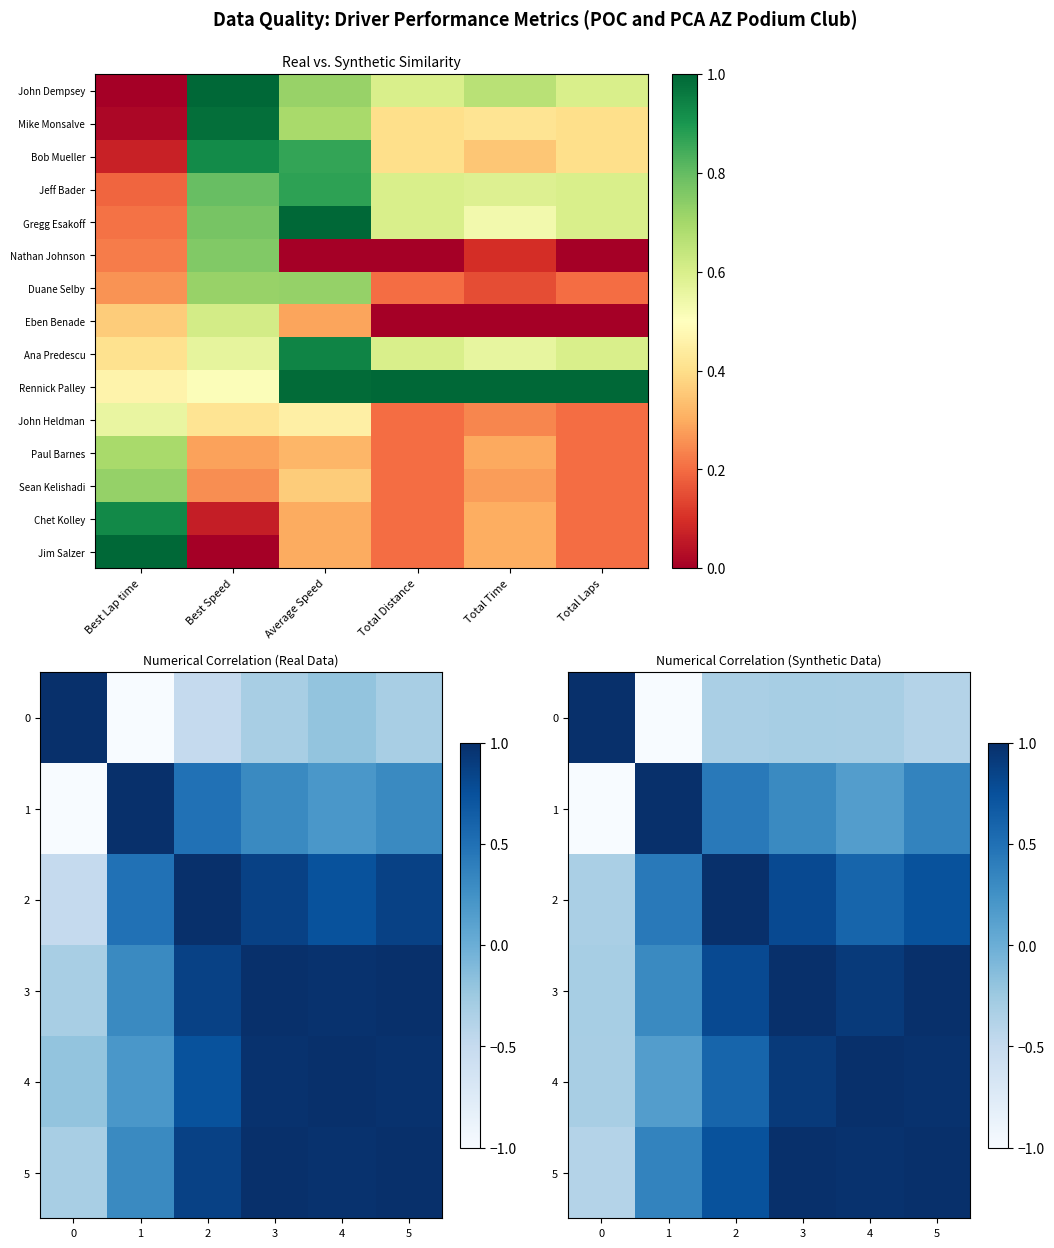

How many series are shown in this chart?

15